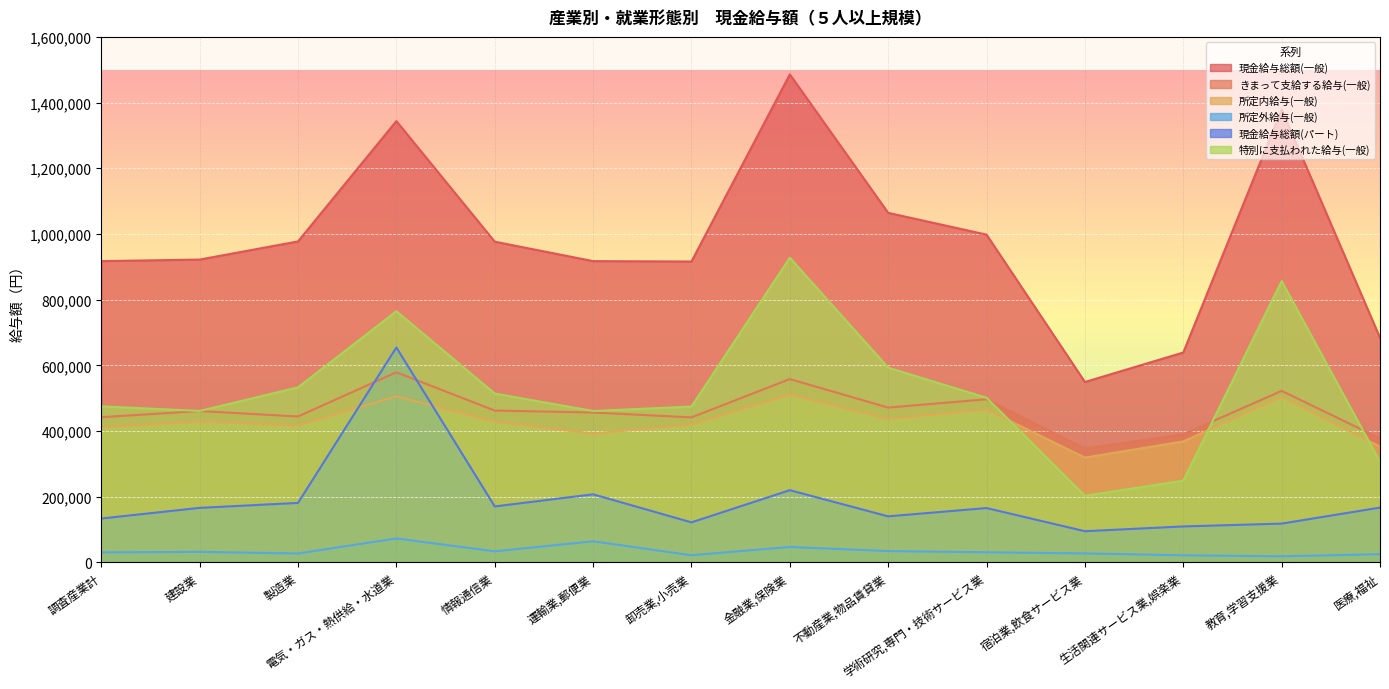

True or false: 所定外給与(一般) has a value of 27260 at 製造業.

True